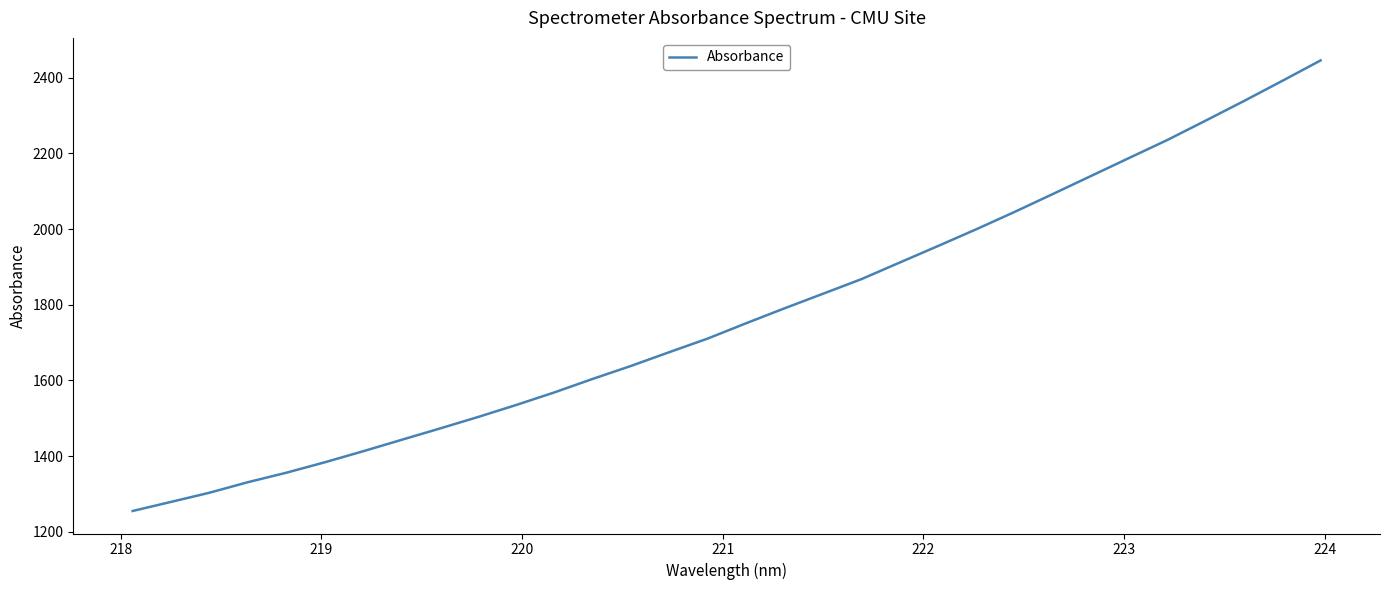

What is the greatest value displayed?

2445.5